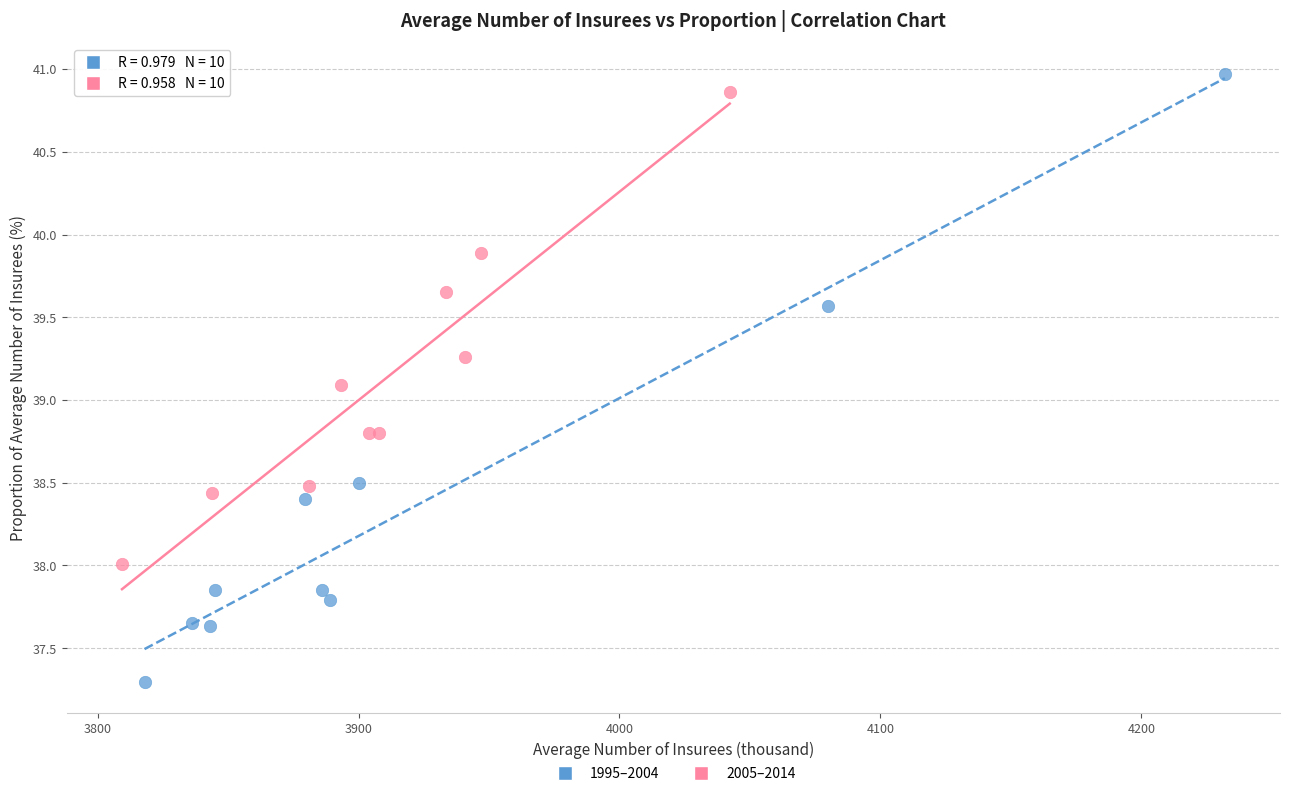

Which series reaches the minimum Y coordinate?

1995–2004